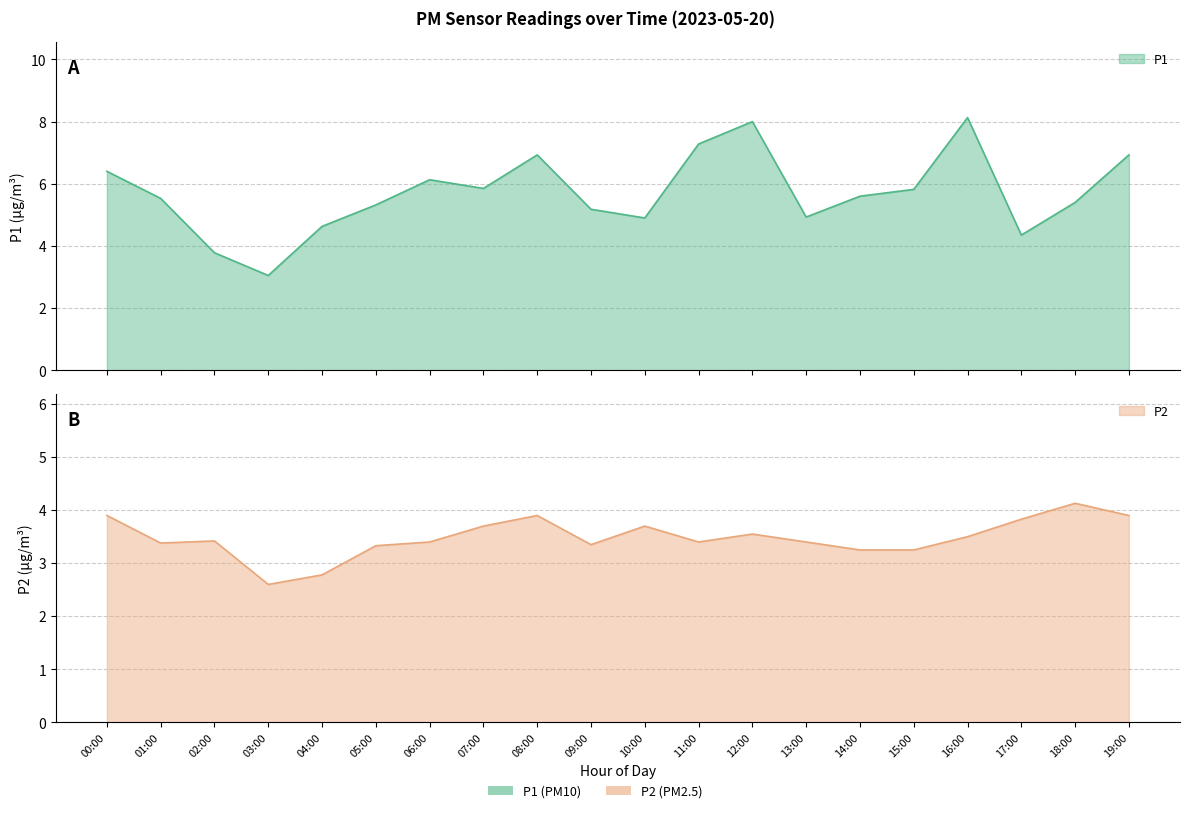

True or false: P1 has a value of 2.0 at 15:00.

False